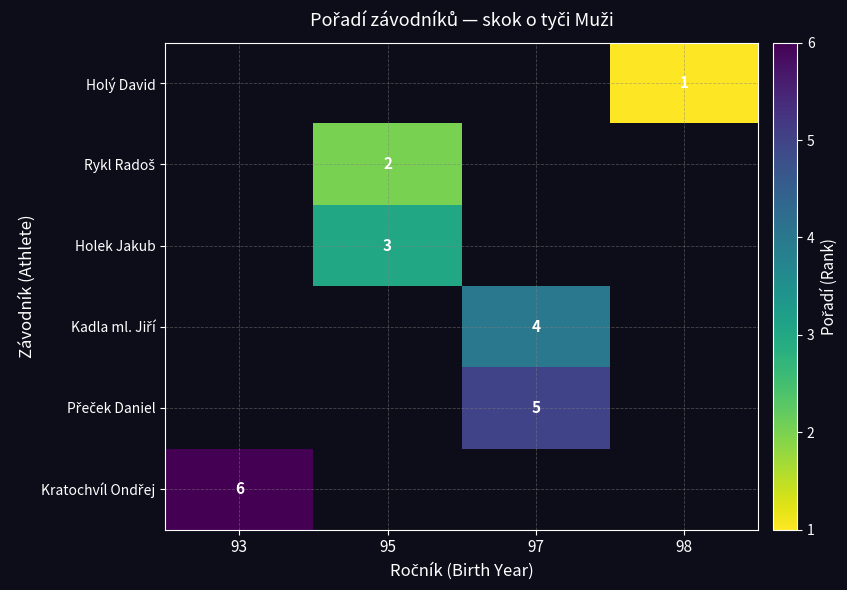

True or false: Holek Jakub has a value of 5 at 95.

False